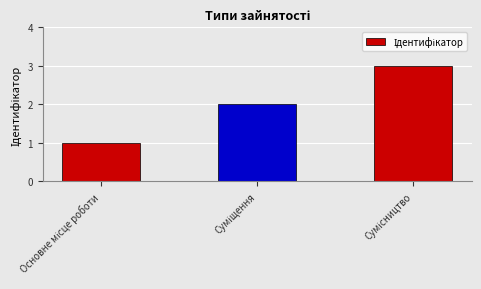

What is the greatest value displayed?

3